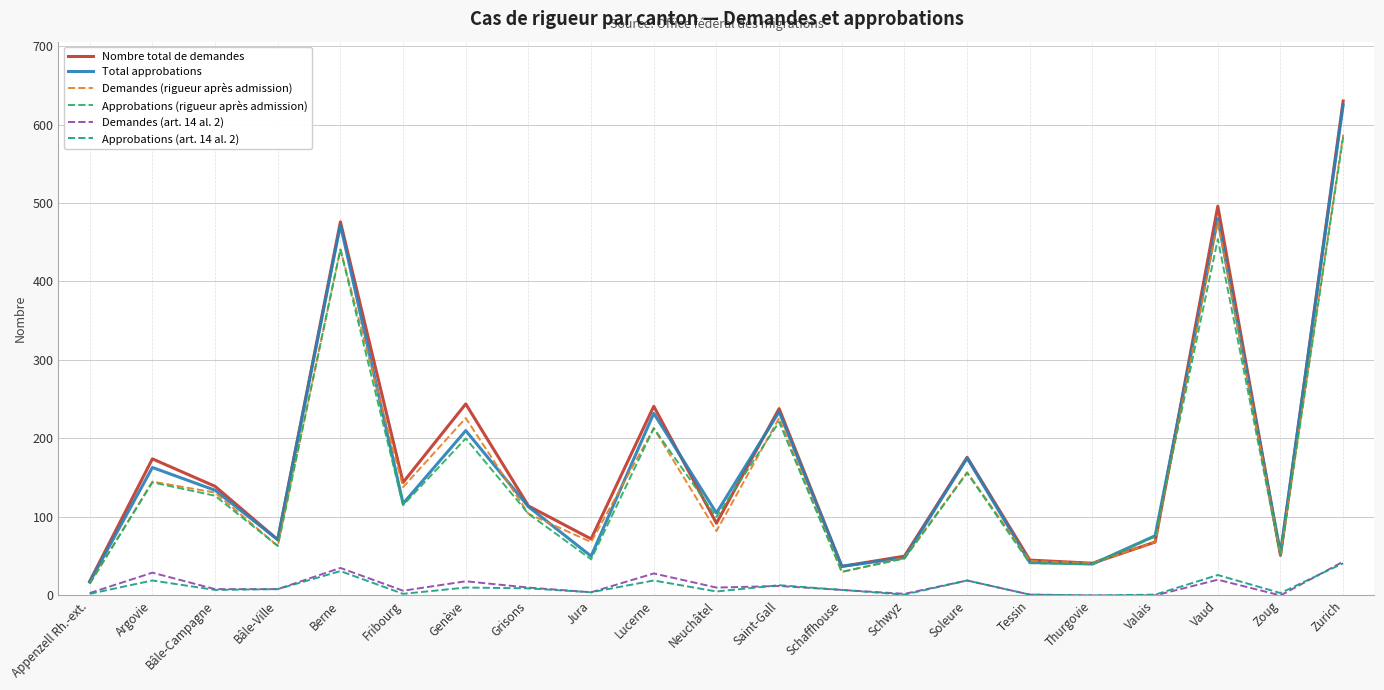

What position from the left is Zurich?

21